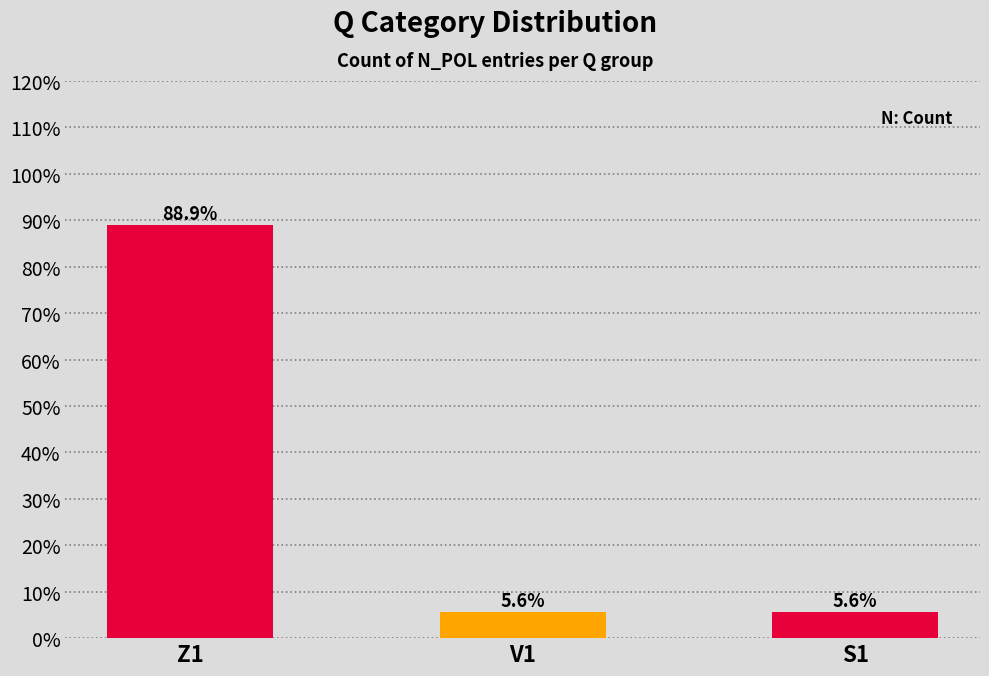

What is the minimum value shown in the chart?

0.1